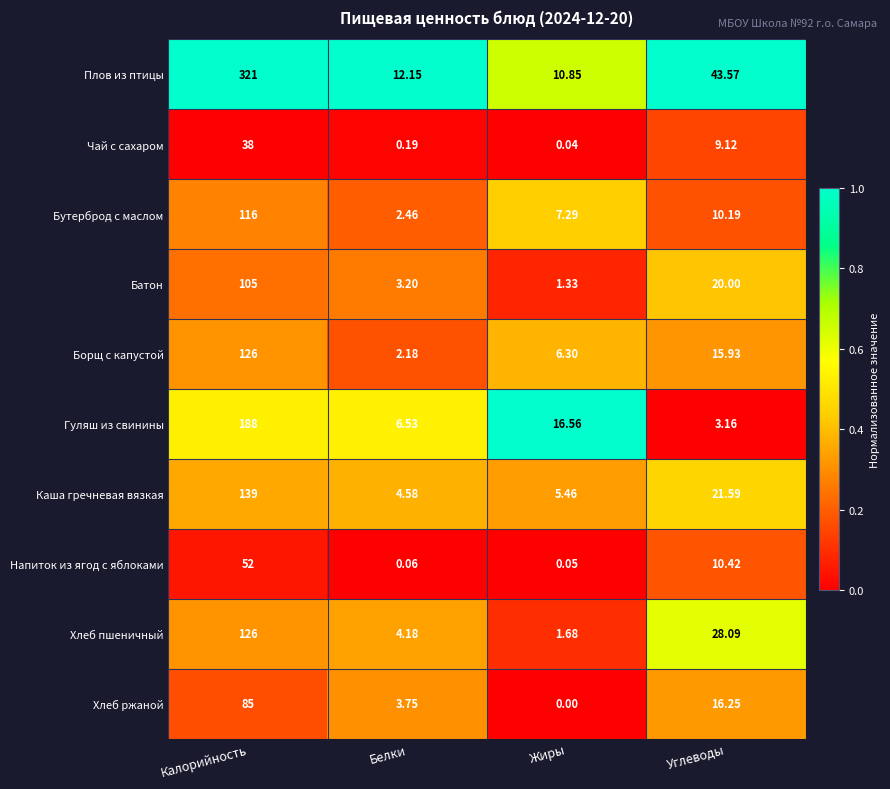

Where does the Бутерброд с маслом series first go above 10?

Калорийность